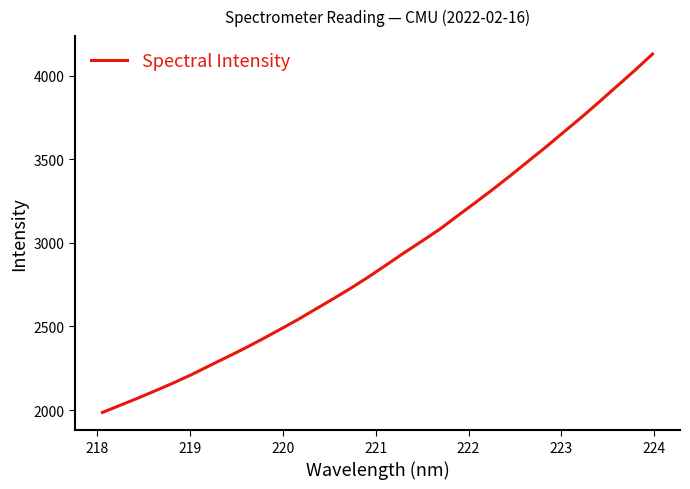

What is the maximum value shown in the chart?

4129.4